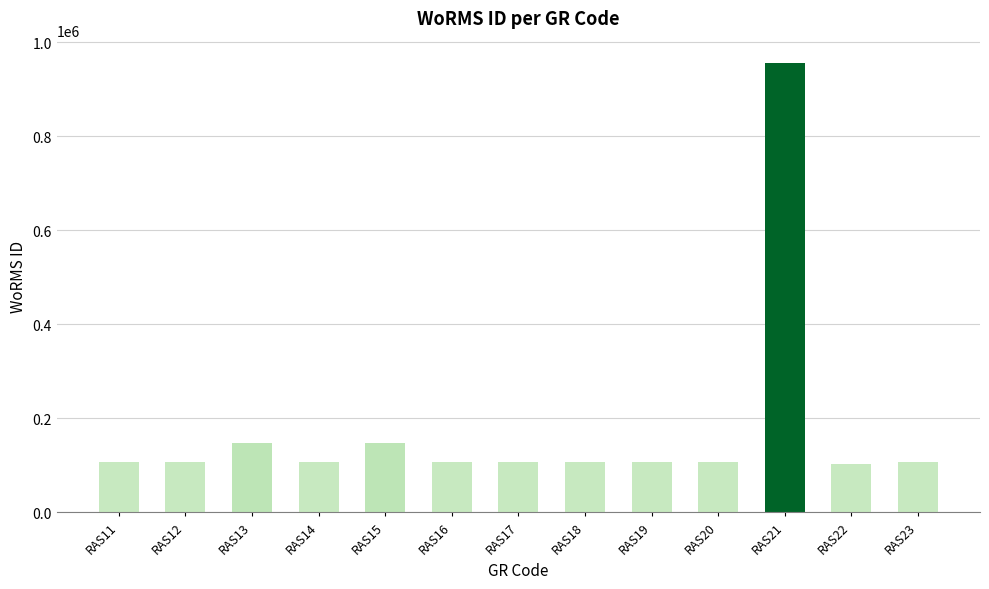

What is the sum of the values at RAS12 and RAS11?

214933